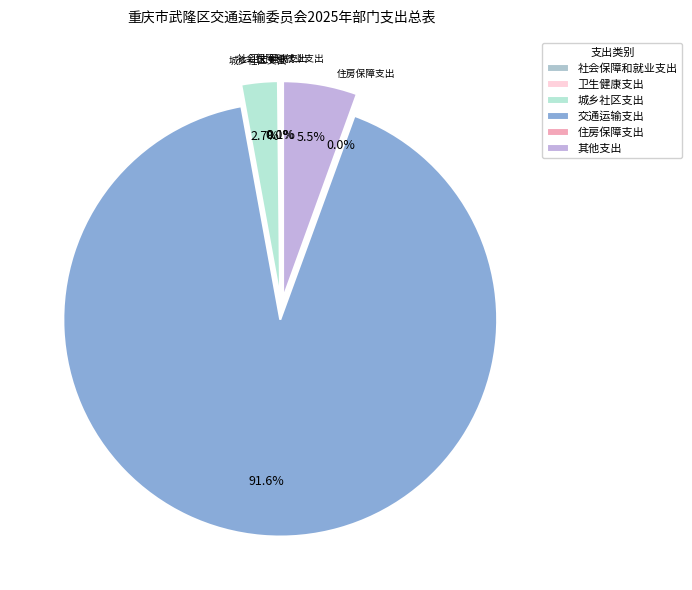

The 交通运输支出 slice represents 79% of the pie. True or false?

False